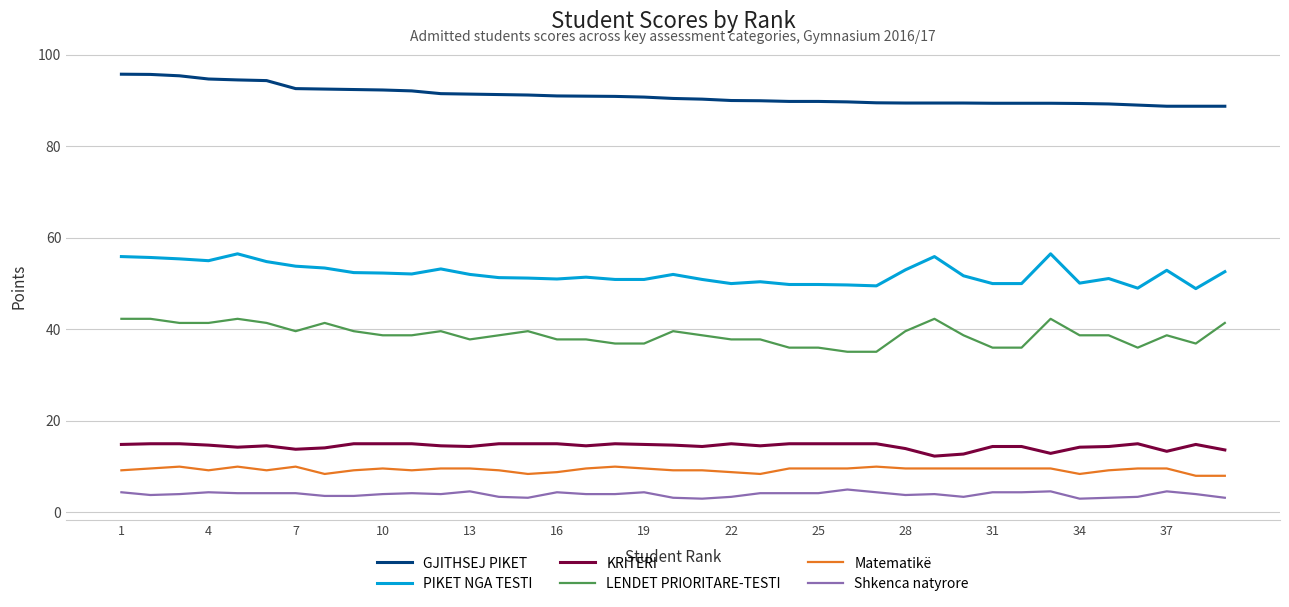

What are all the series names shown in the legend?

GJITHSEJ PIKET, PIKET NGA TESTI, KRITERI, LENDET PRIORITARE-TESTI, Matematikë, Shkenca natyrore